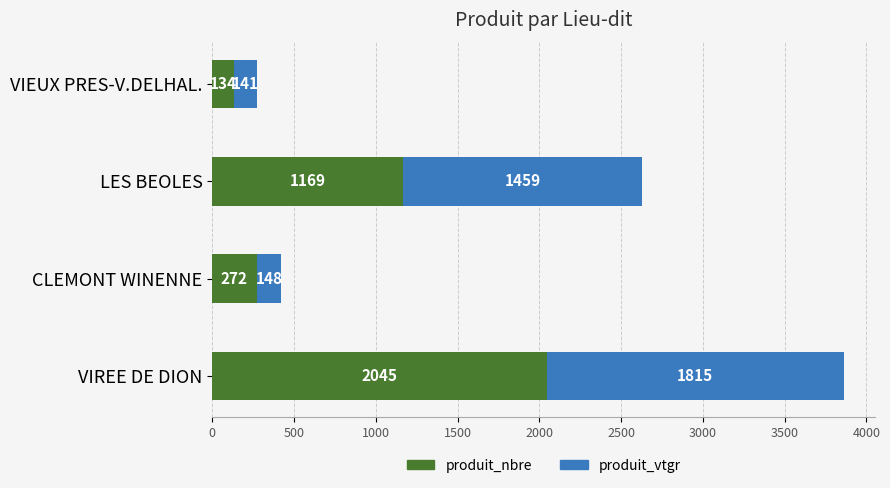

What is the difference between the maximum and minimum values in the produit_nbre series?

1911.0